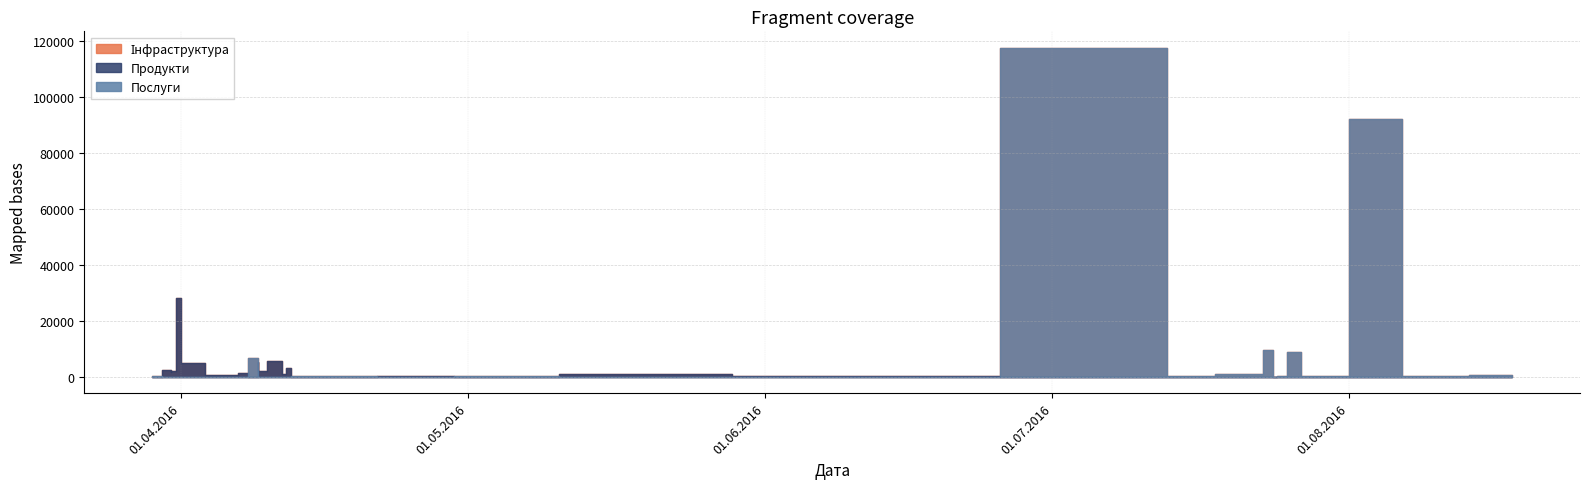

How many data points in Інфраструктура are above 805?

20